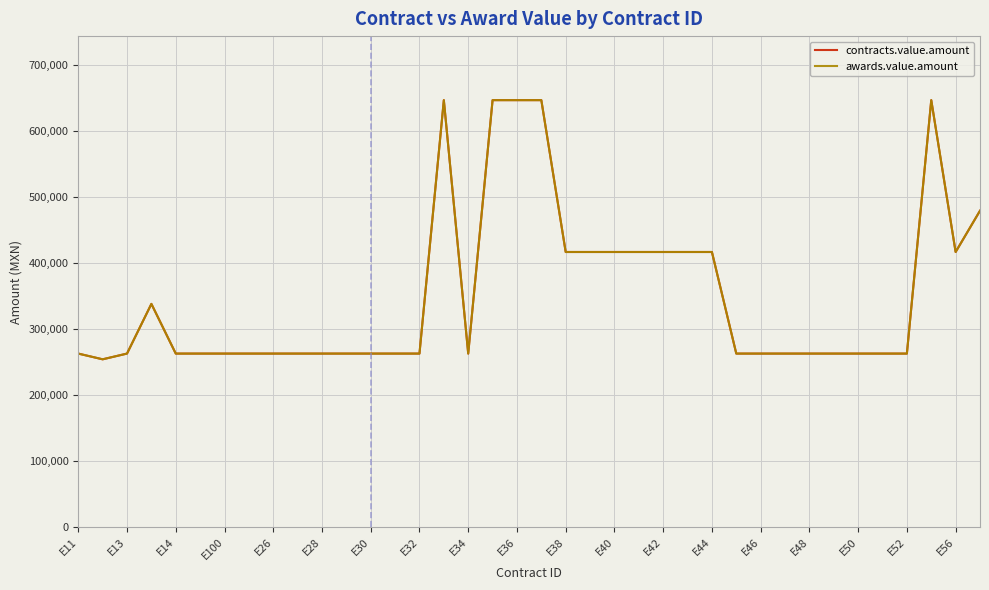

What is the label of the 1st point from the left?

E11